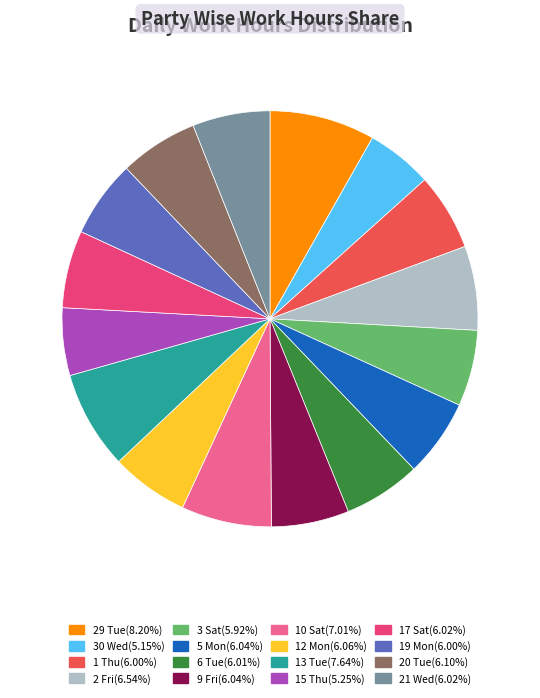

What is the largest slice in the pie chart?

29 Tue